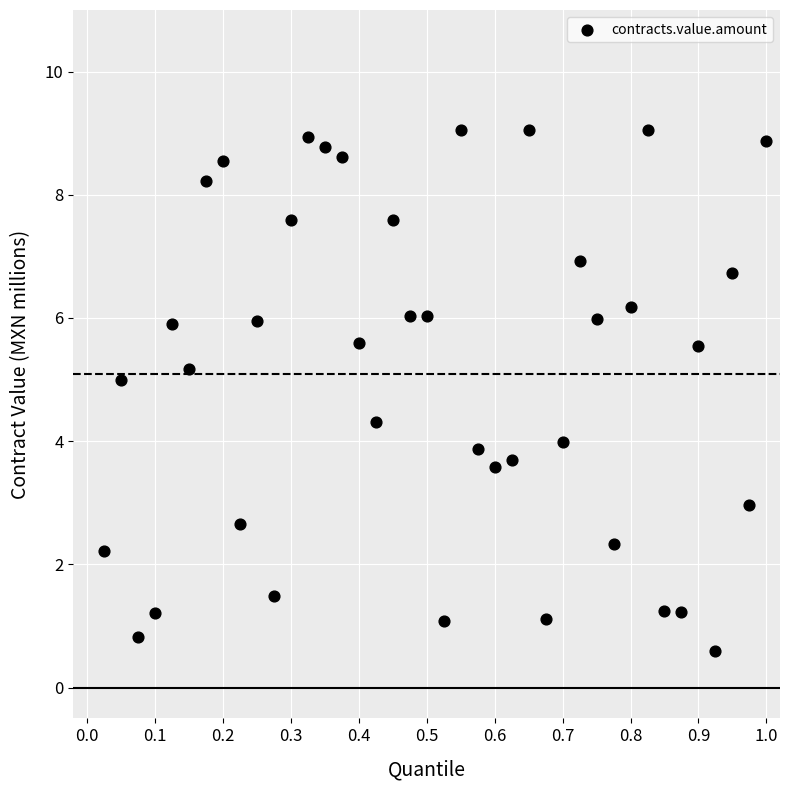

What is the range of Y values (max minus min)?

8.5